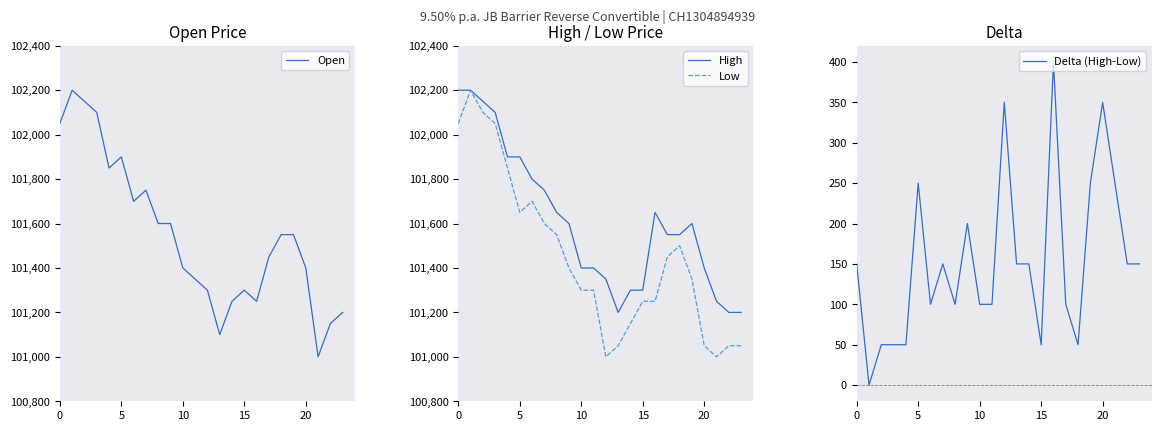

What is the difference between the highest and lowest values at 15?

102050